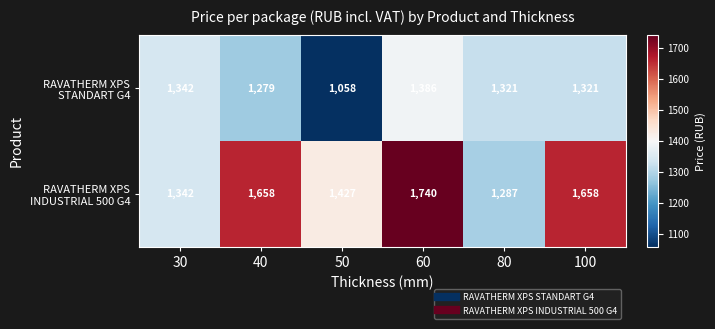

Reading left to right, list all the values displayed in this chart.

RAVATHERM XPS STANDART G4: 30=1342	40=1279	50=1058	60=1386	80=1321	100=1321
RAVATHERM XPS INDUSTRIAL 500 G4: 30=1342	40=1658	50=1427	60=1740	80=1287	100=1658